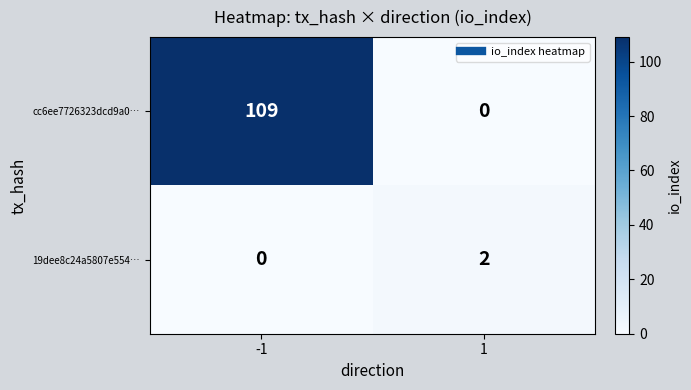

Reading left to right, extract all data points from this chart.

cc6ee7726323dcd9a0…: -1=109	1=0
19dee8c24a5807e554…: -1=0	1=2